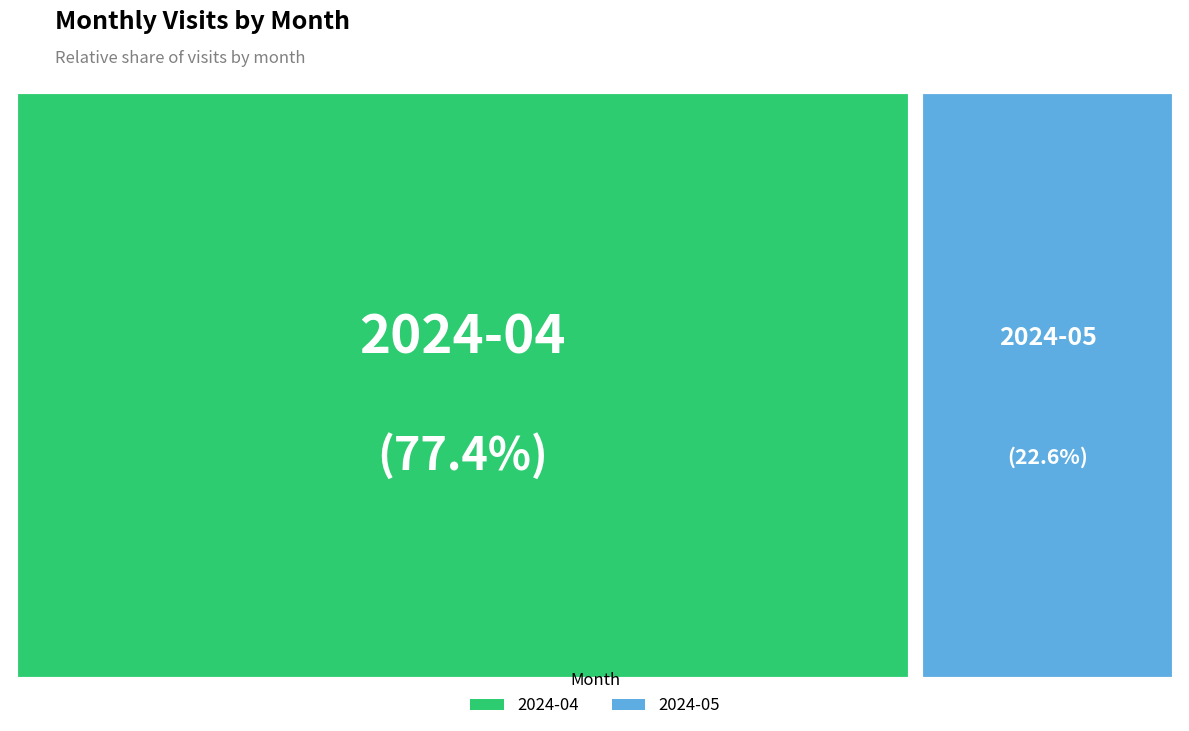

How many slices are in this pie chart?

2